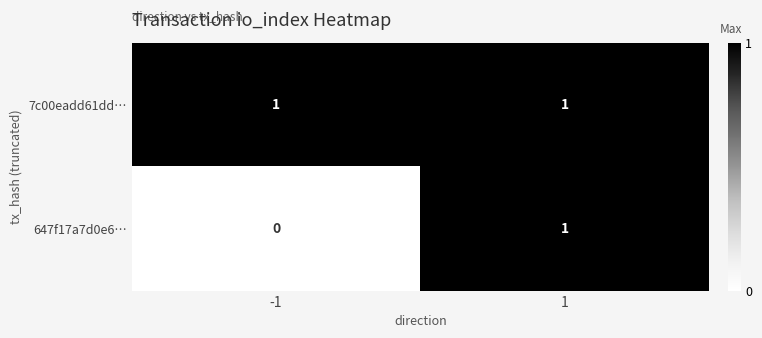

The value of 647f17a7d0e6… at 1 is 1. True or false?

True